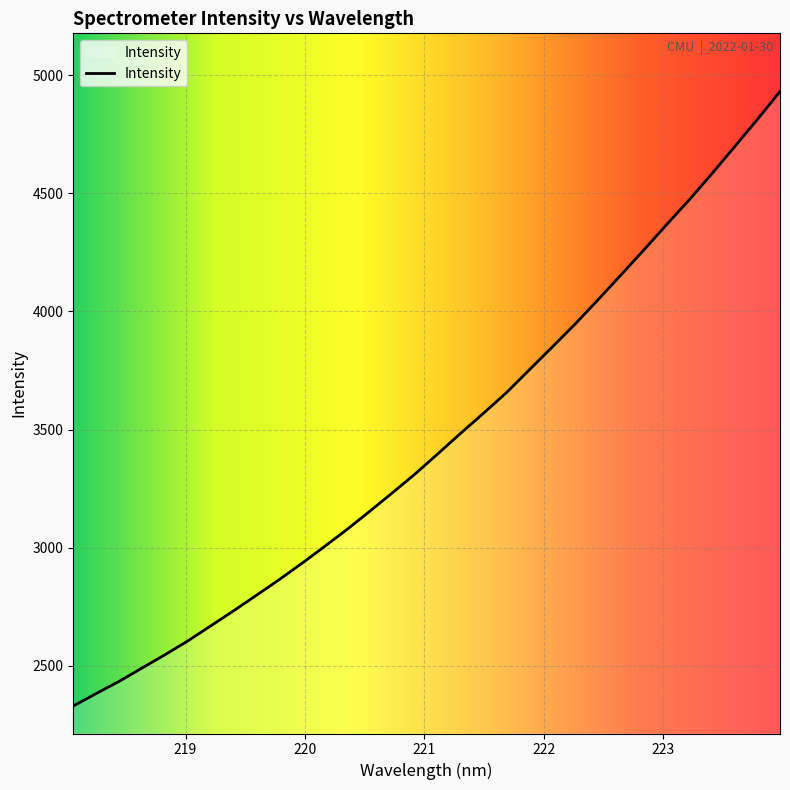

What is the sum of all values?

110534.3